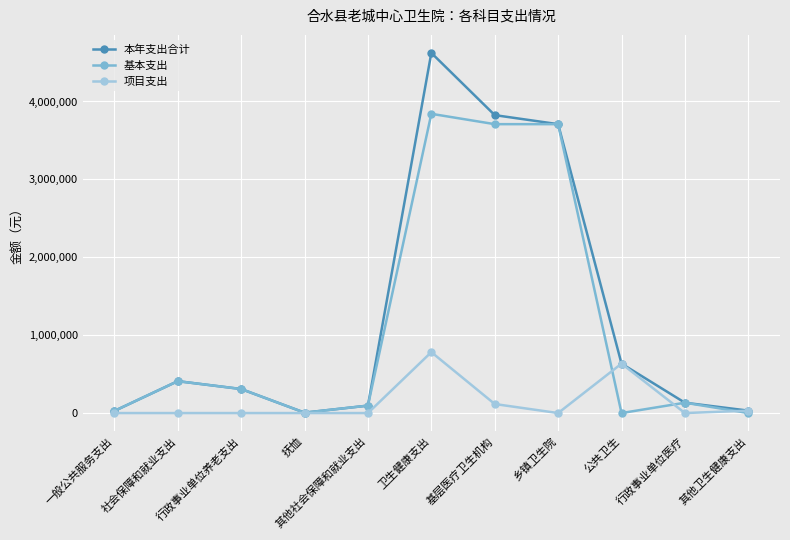

The value of 项目支出 at 其他卫生健康支出 is 31200.0. True or false?

True